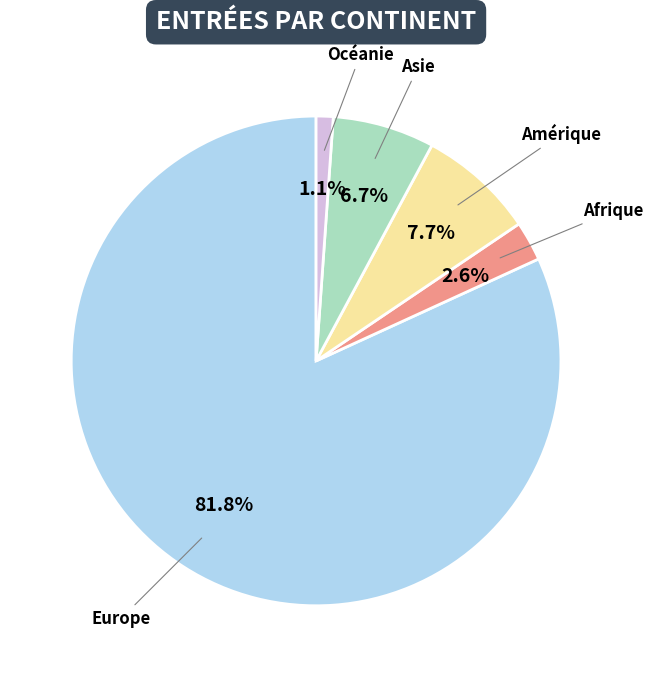

What percentage is the Amérique slice, to the nearest percent?

8%